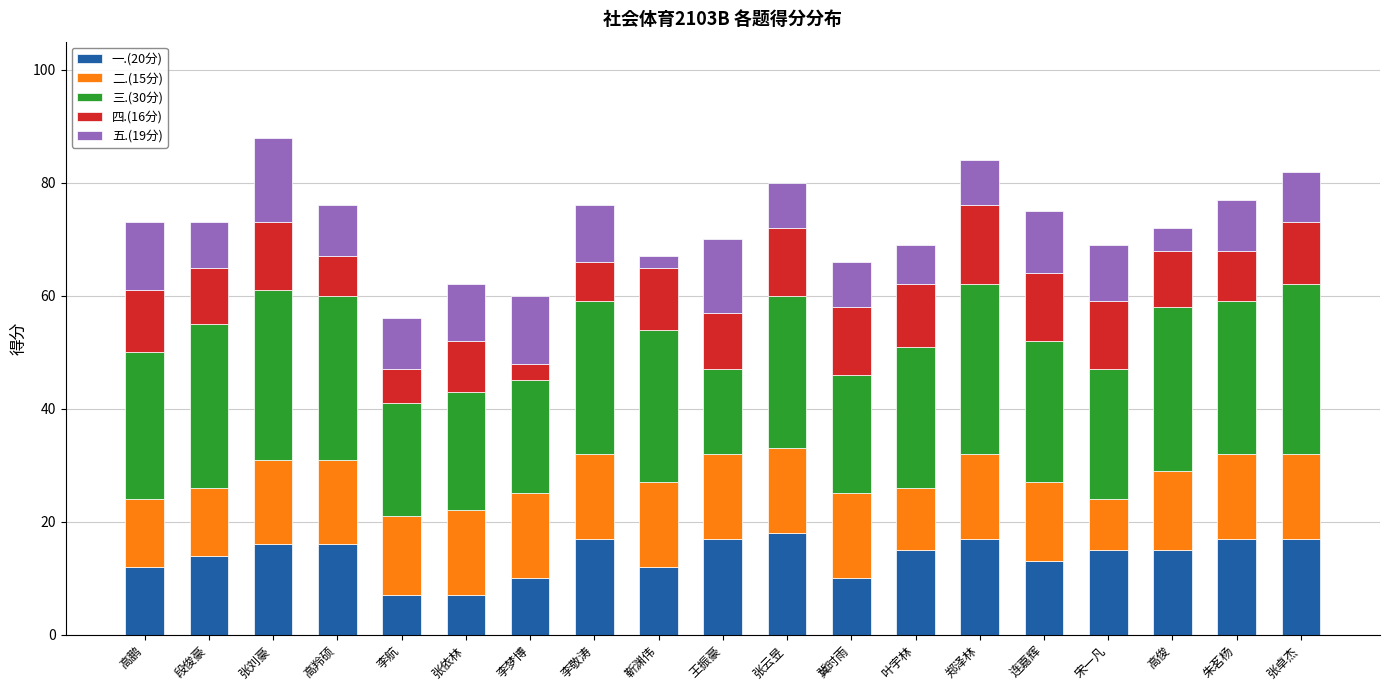

Count the number of data series in this chart.

5